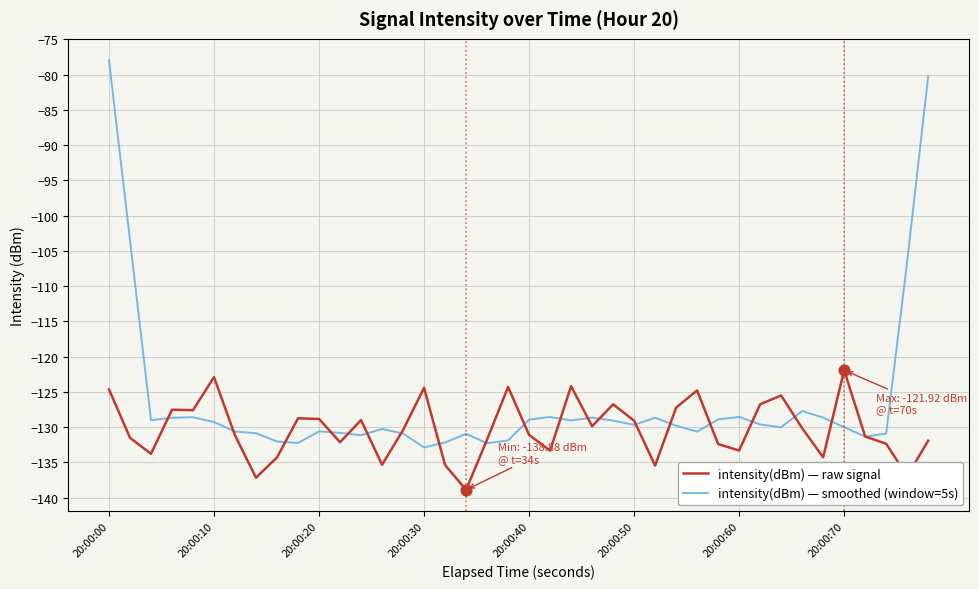

Which series has the largest total across all categories?

intensity(dBm) — smoothed (window=5s)